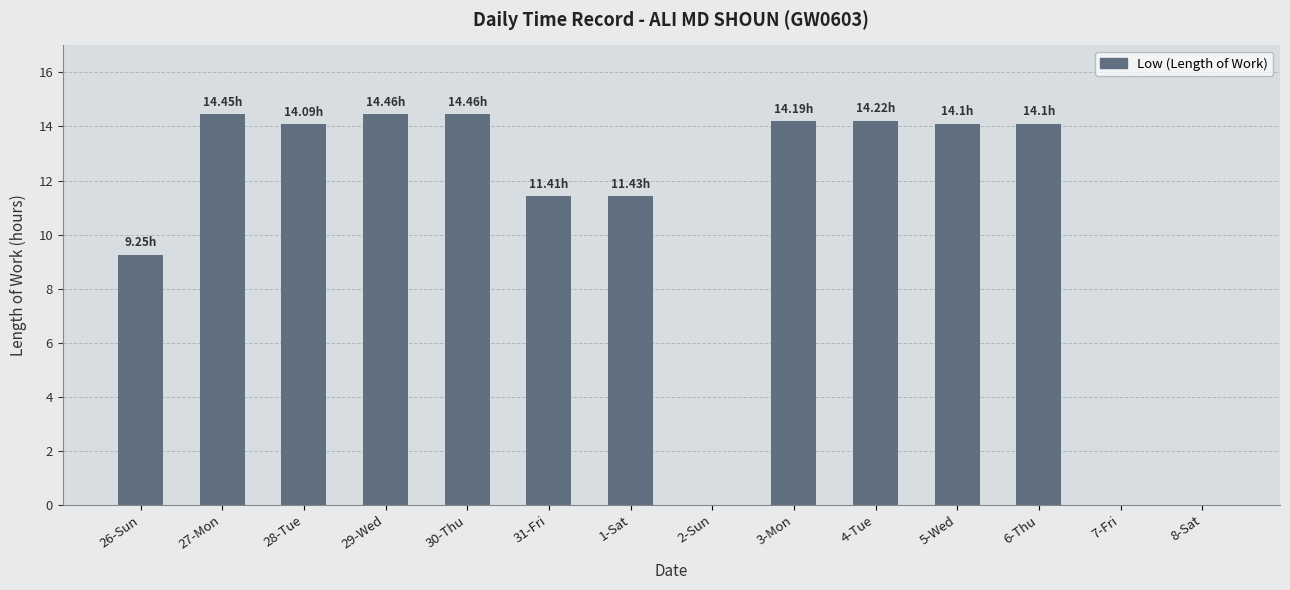

What is the sum of the values at 31-Fri and 6-Thu?

25.5